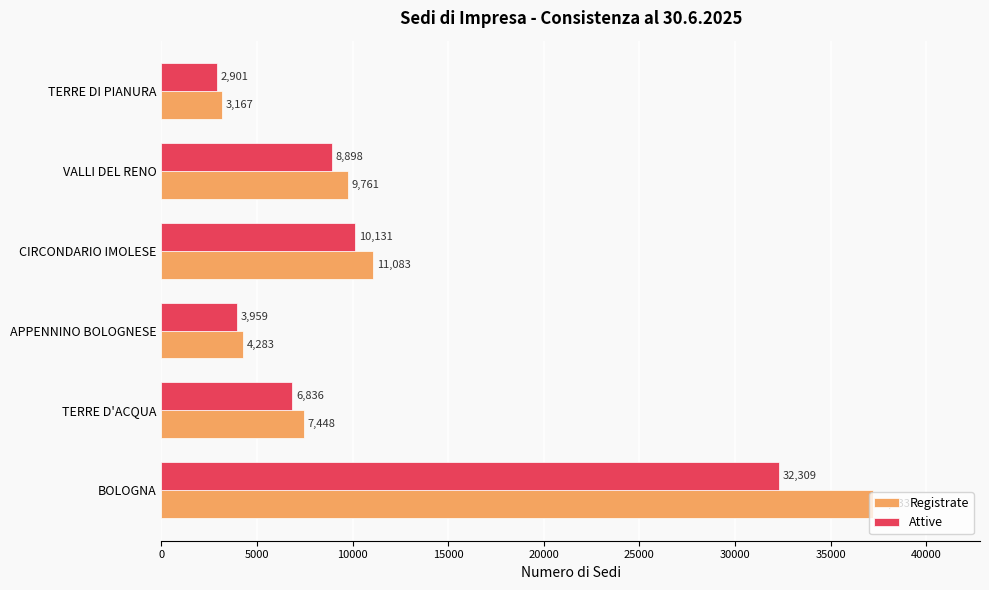

Between APPENNINO BOLOGNESE and CIRCONDARIO IMOLESE, which series saw the biggest shift?

Registrate